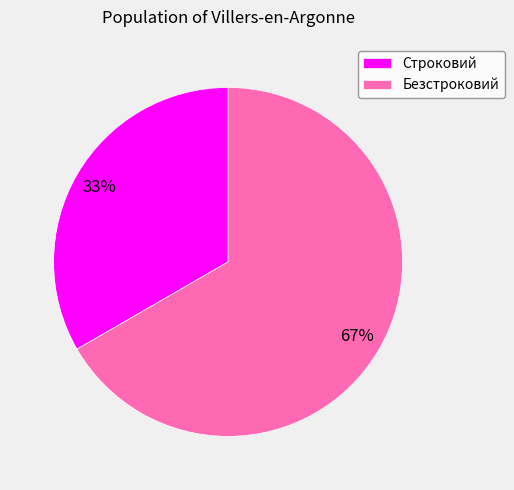

How many segments does this pie chart have?

2